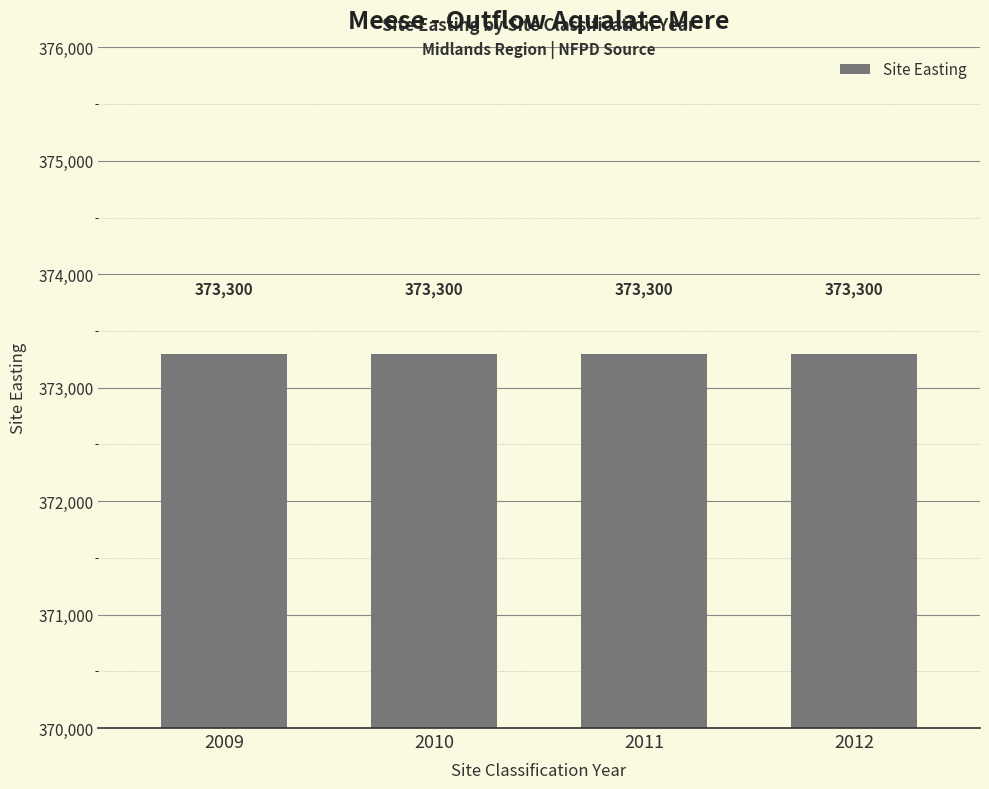

What is the maximum value for Site Easting?

373300